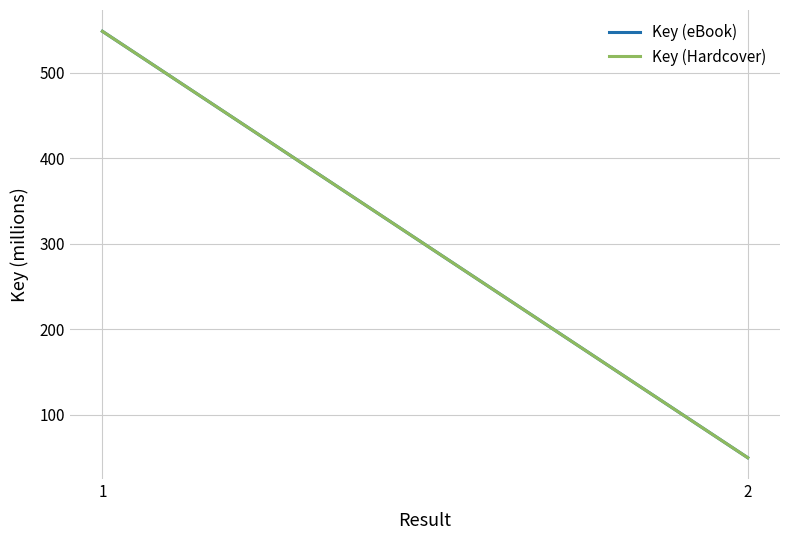

Which category has the lowest value in the Key (eBook) series?

2